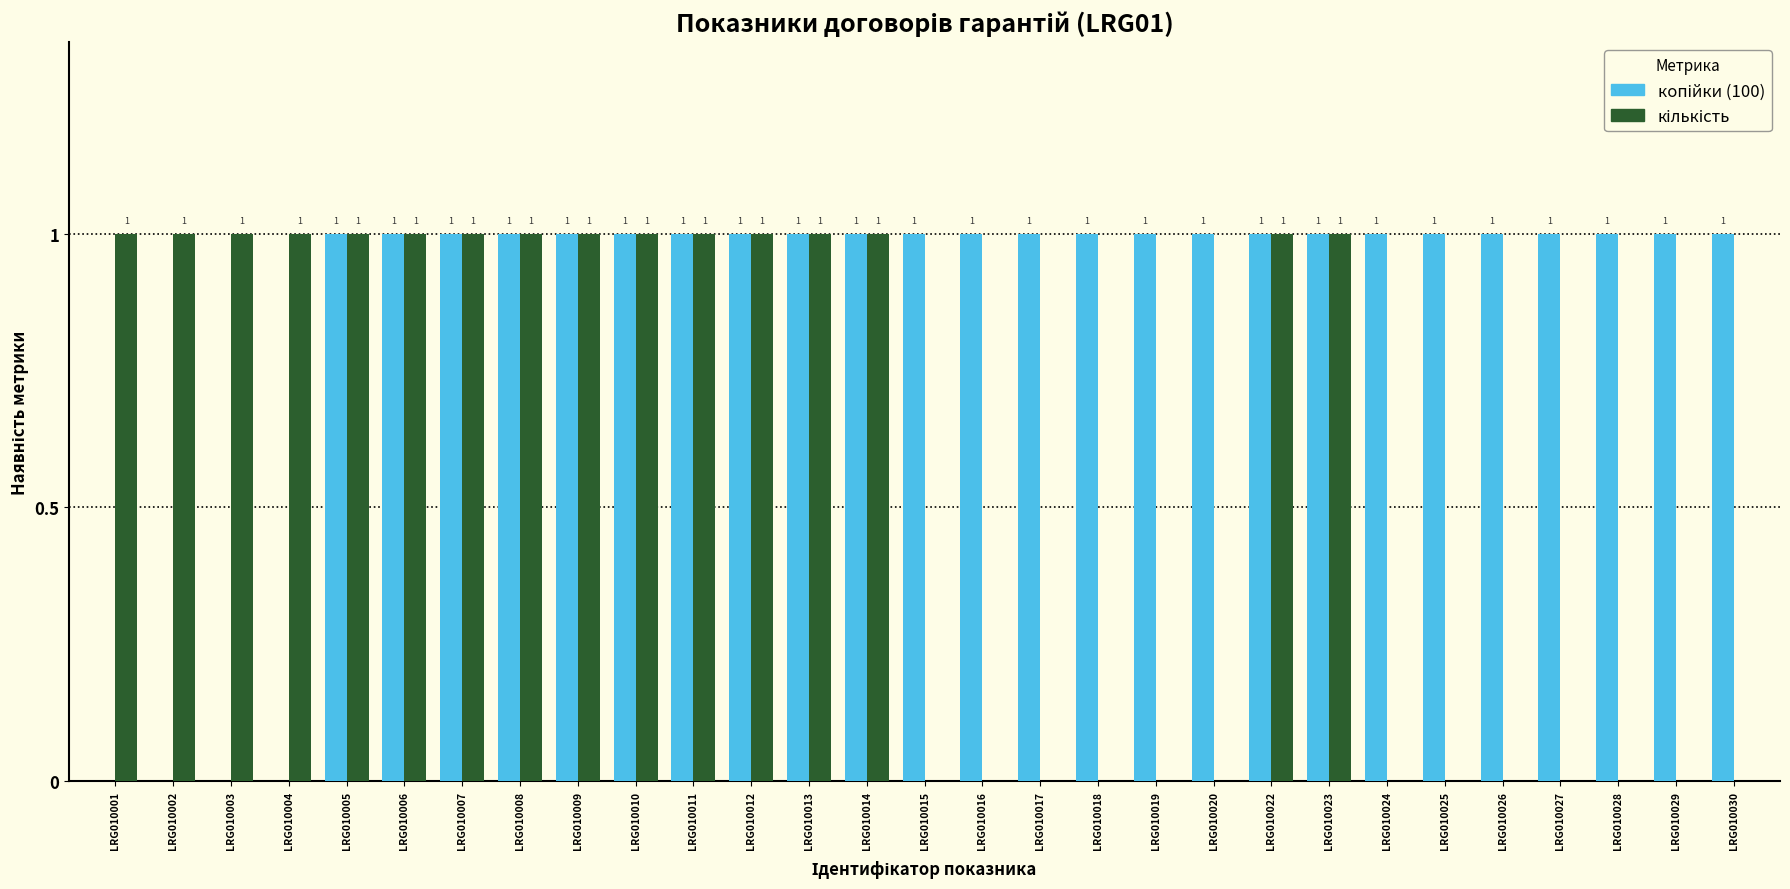

Are the bars horizontal?

No